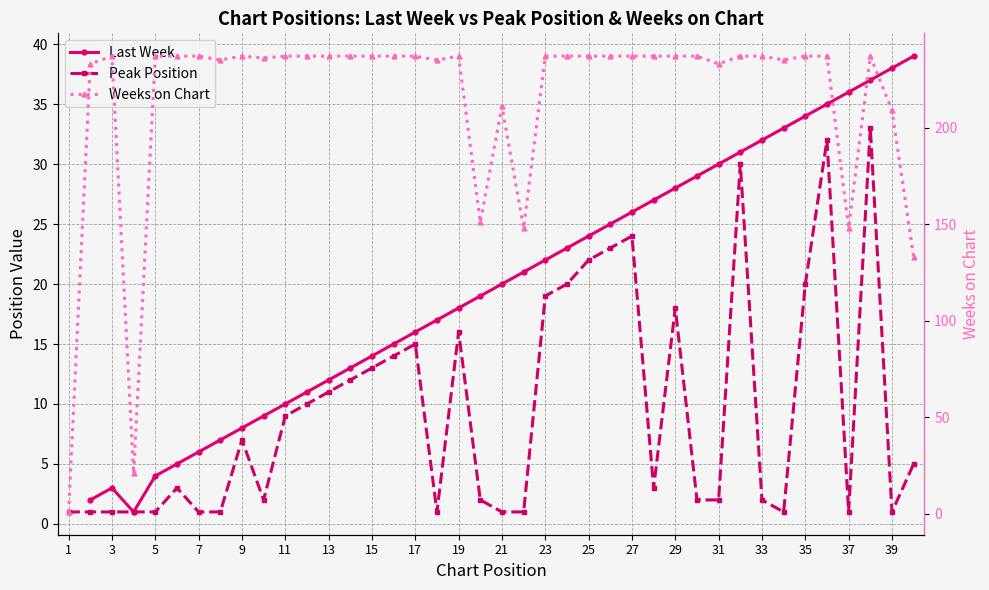

Rank the series at 27 from lowest to highest value.

Peak Position, Last Week, Weeks on Chart